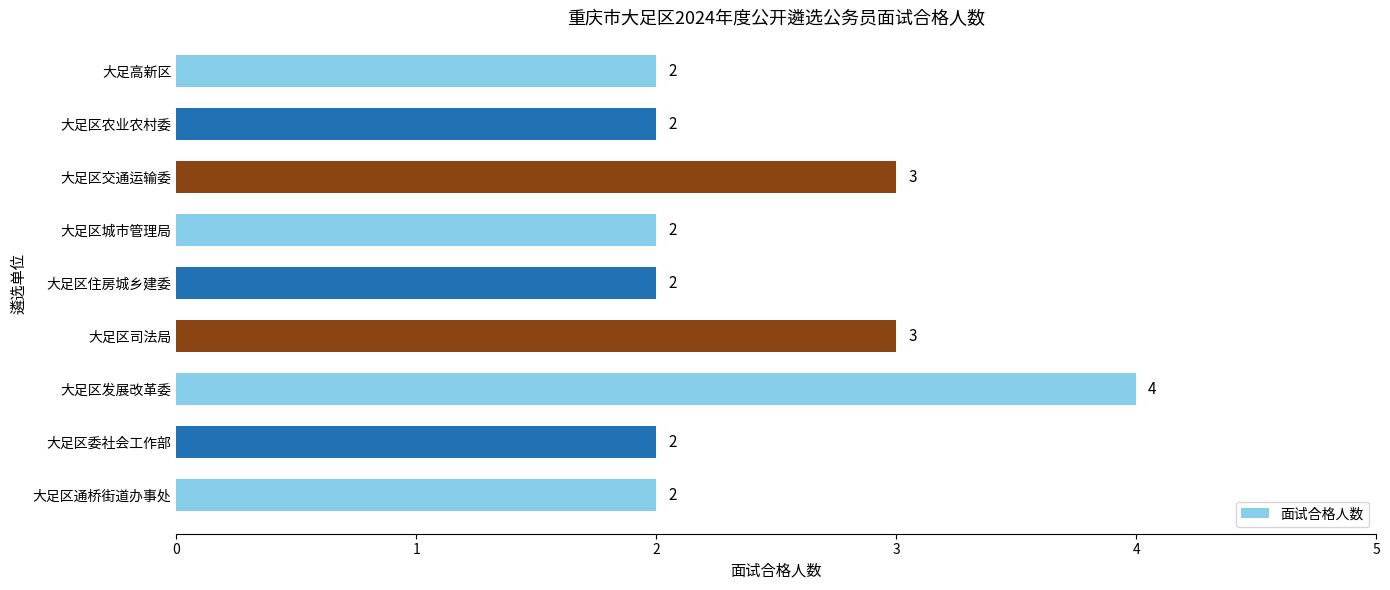

At which category does the chart reach its peak across all series?

大足区发展改革委